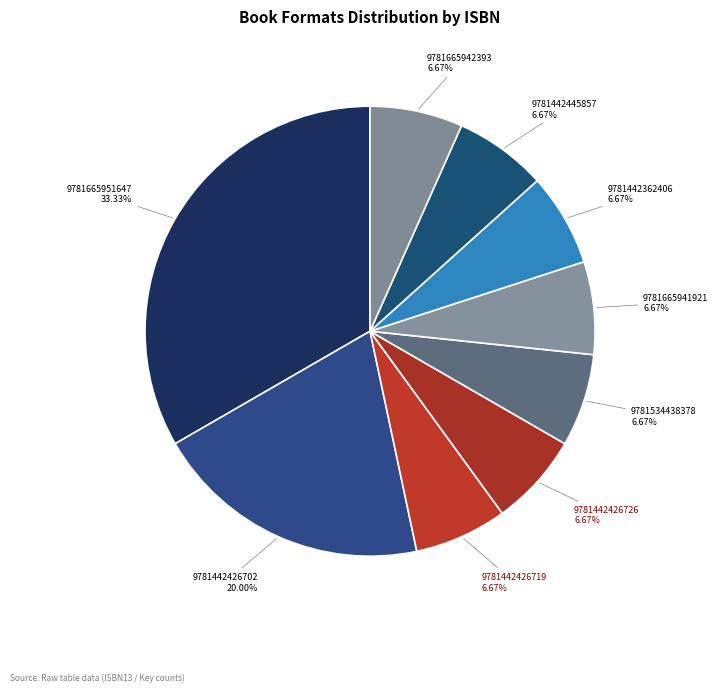

Which slice is the largest?

9781665951647